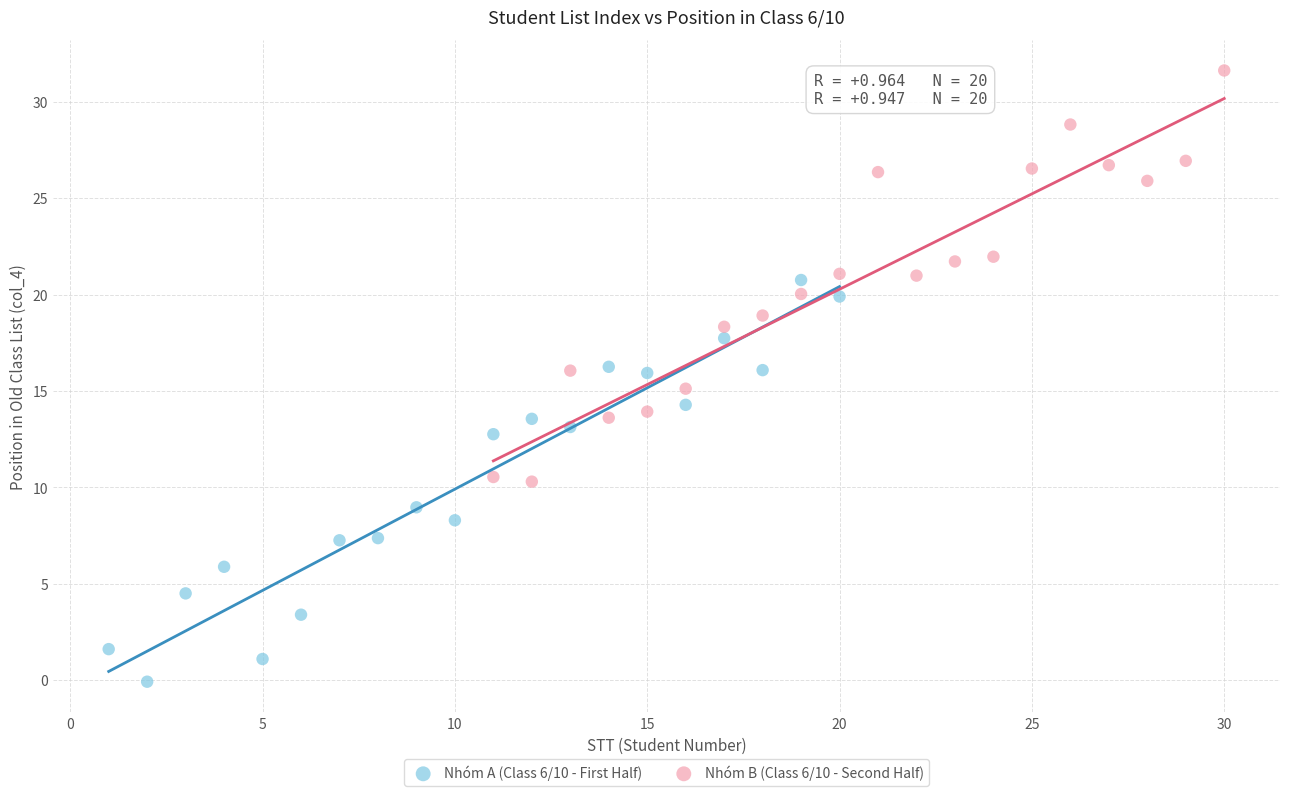

Which series reaches the minimum Y coordinate?

Nhóm A (Class 6/10 - First Half)